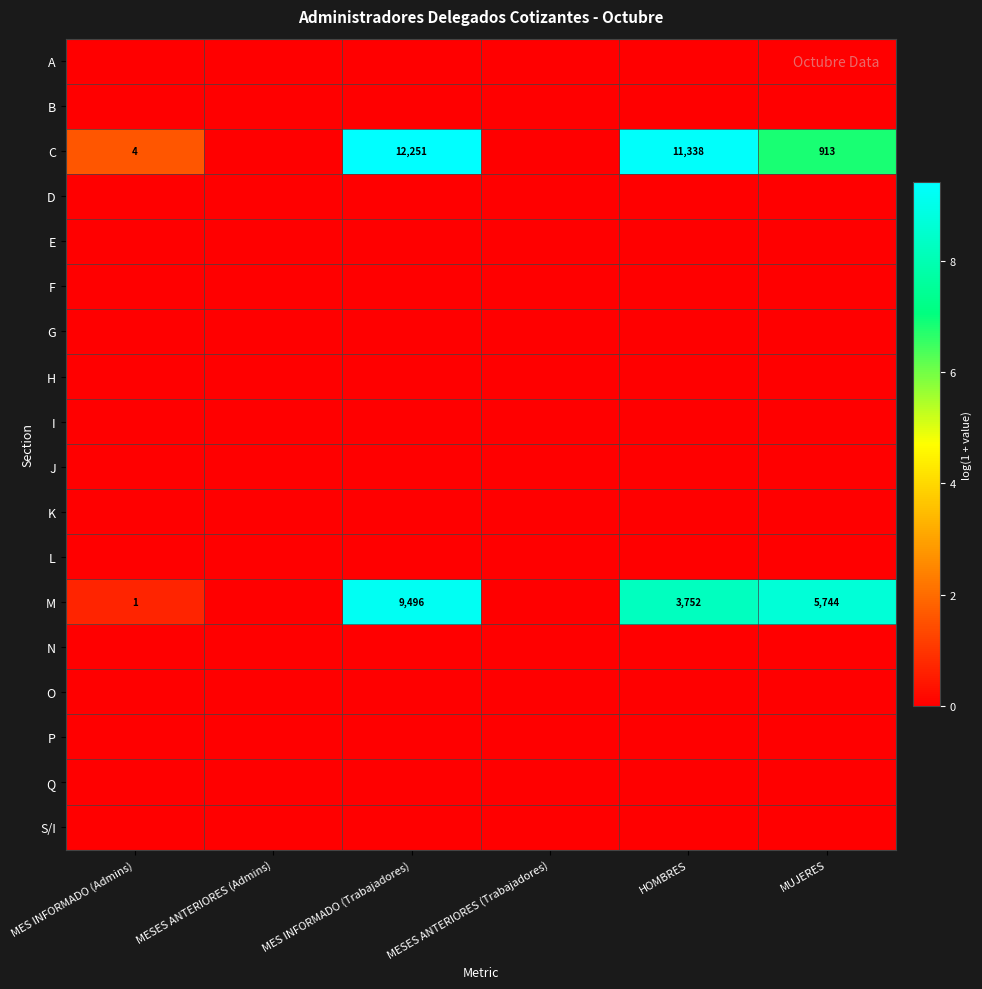

What is the sum of the M values at MES INFORMADO (Trabajadores) and MUJERES?

15240